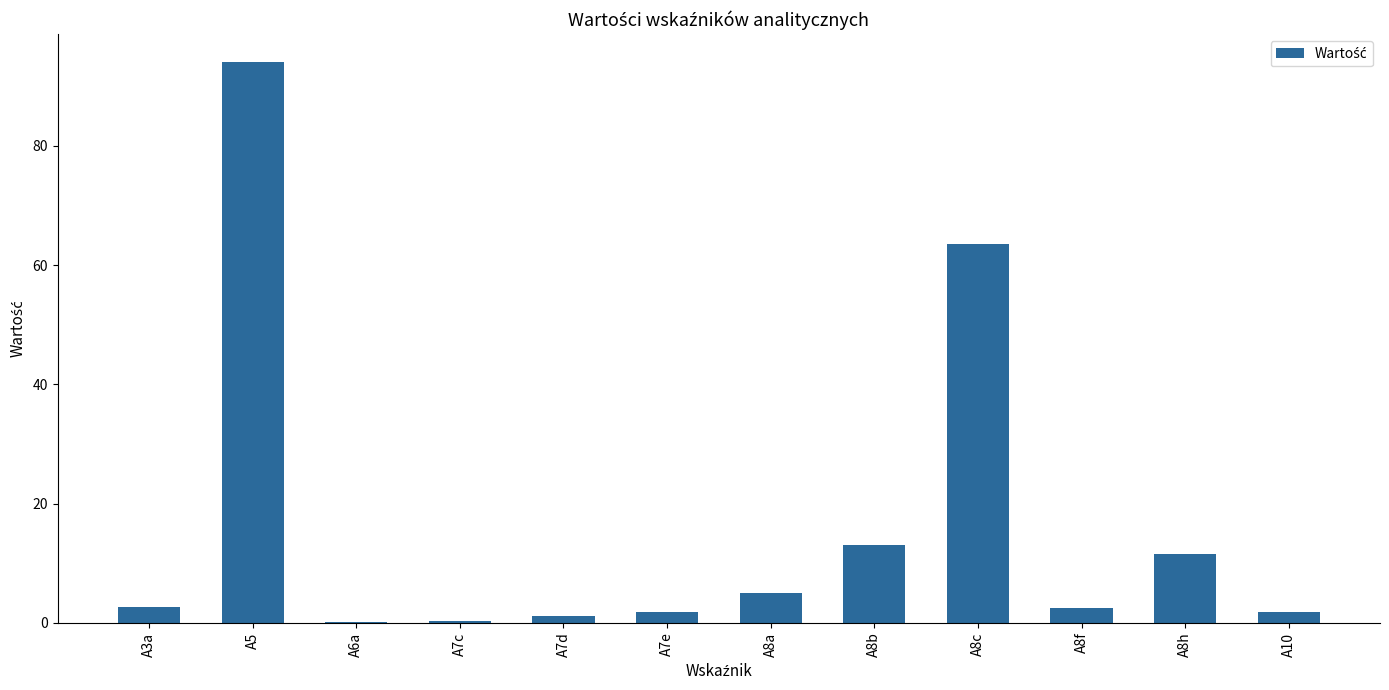

What is the greatest value displayed?

94.0